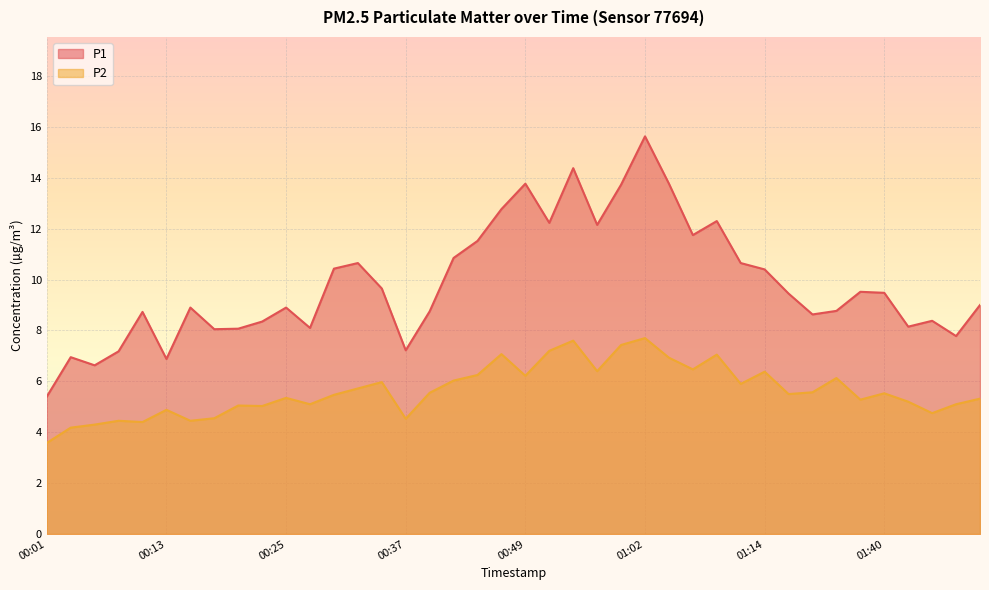

What is the difference between the maximum and minimum values in the P1 series?

10.2